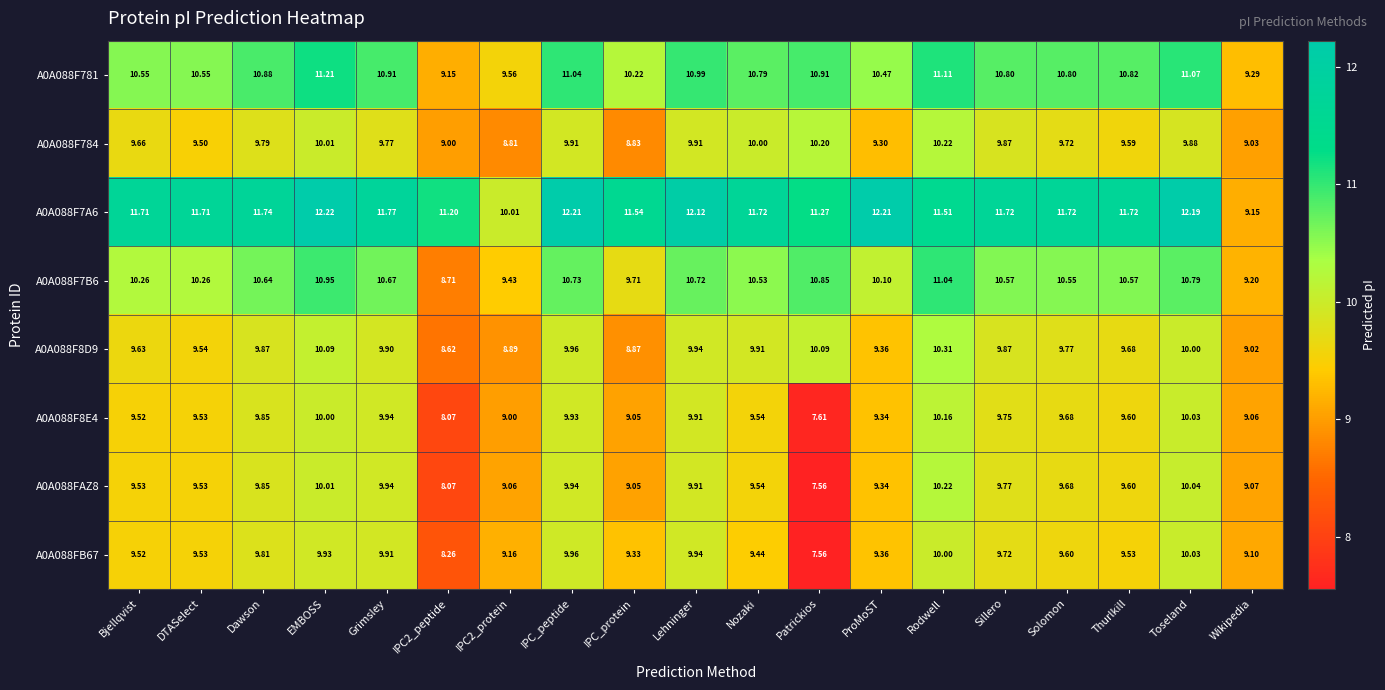

At which category is the sum across all series the highest?

Rodwell